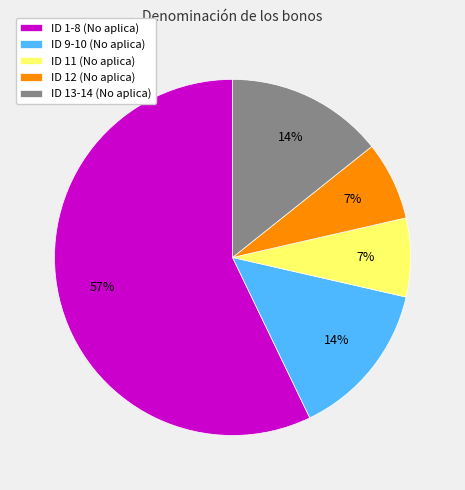

Is it true that ID 11 (No aplica) is 7% of the pie?

True